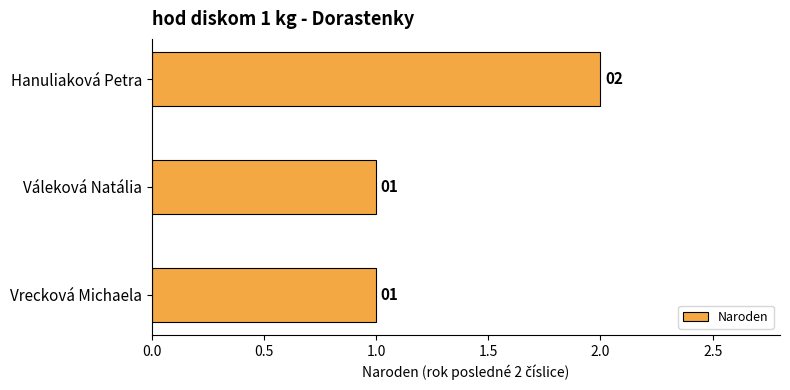

Count the number of categories in the chart.

3